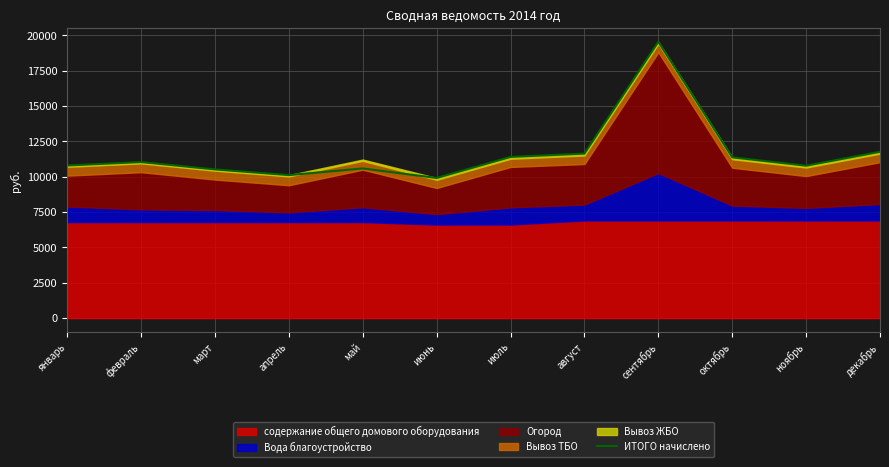

What is the value of the 12th point from the left?

11768.4